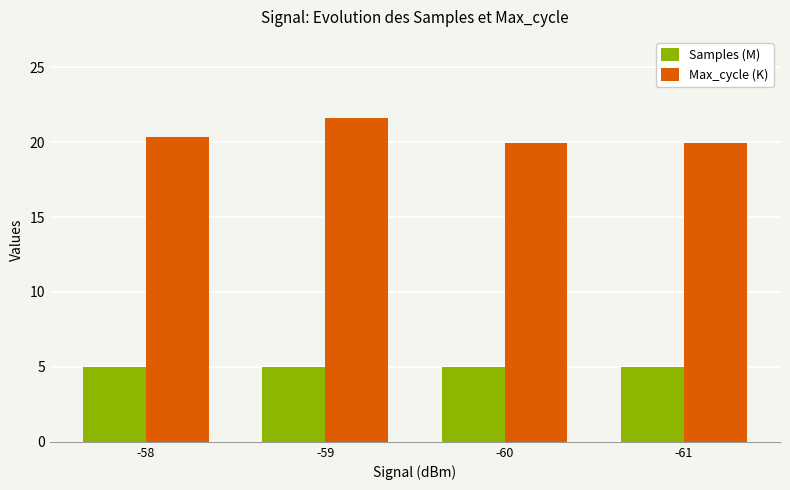

Count the Max_cycle (K) values in the range 19 to 21.

3